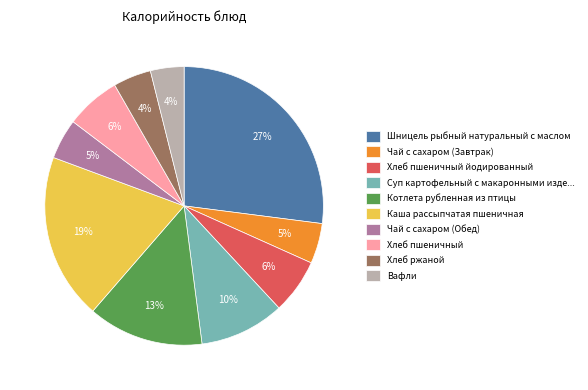

Count the number of slices in the pie.

10